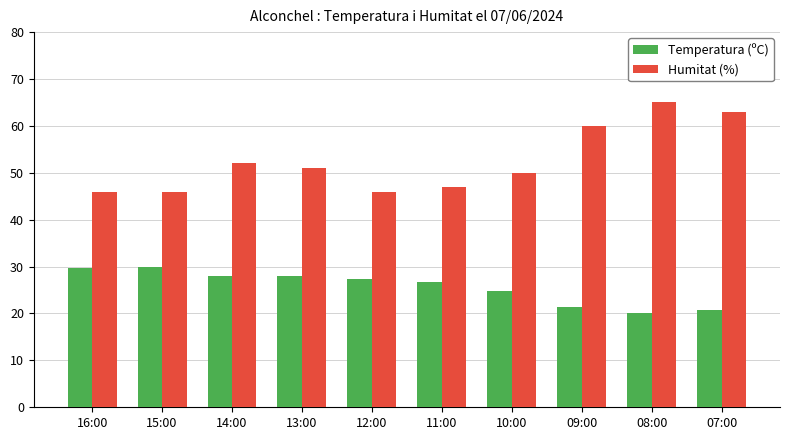

At which category is the sum across all series the highest?

08:00